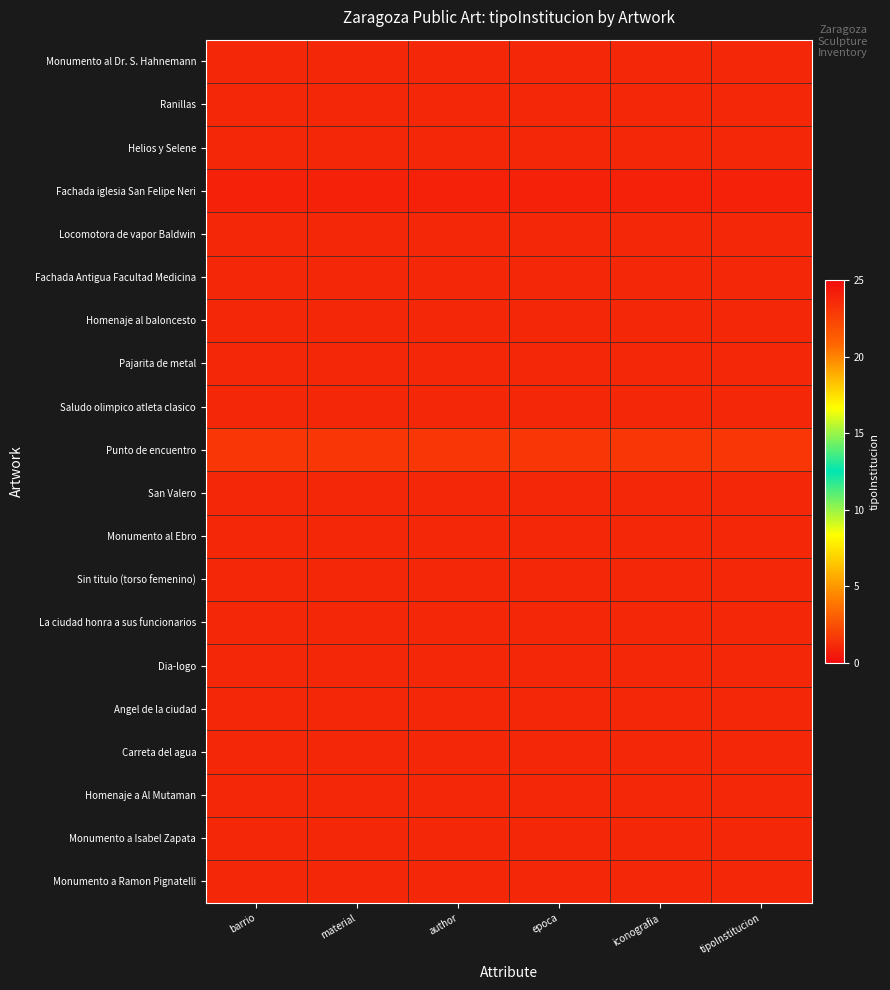

What is the spread (max minus min) of values at author?

23